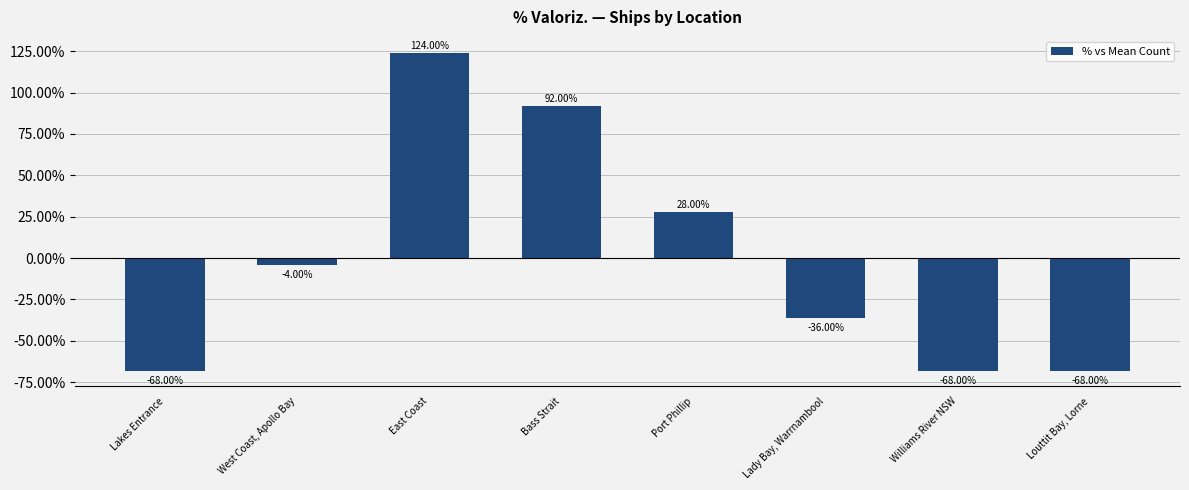

Reading right to left, what are all the values shown in this chart?

-68.0	-68.0	-36.0	28.0	92.0	124.0	-4.0	-68.0